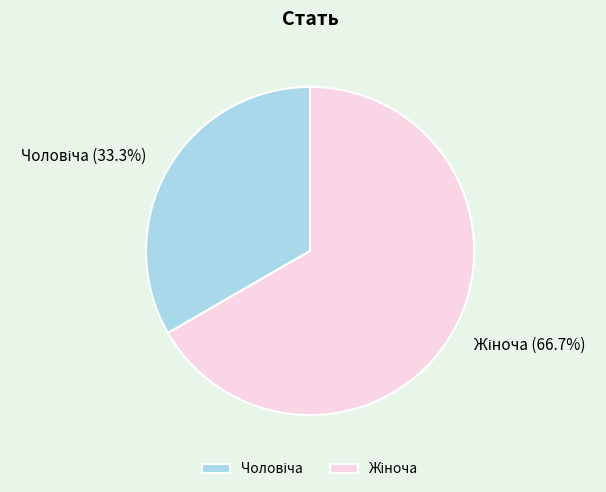

How many segments does this pie chart have?

2